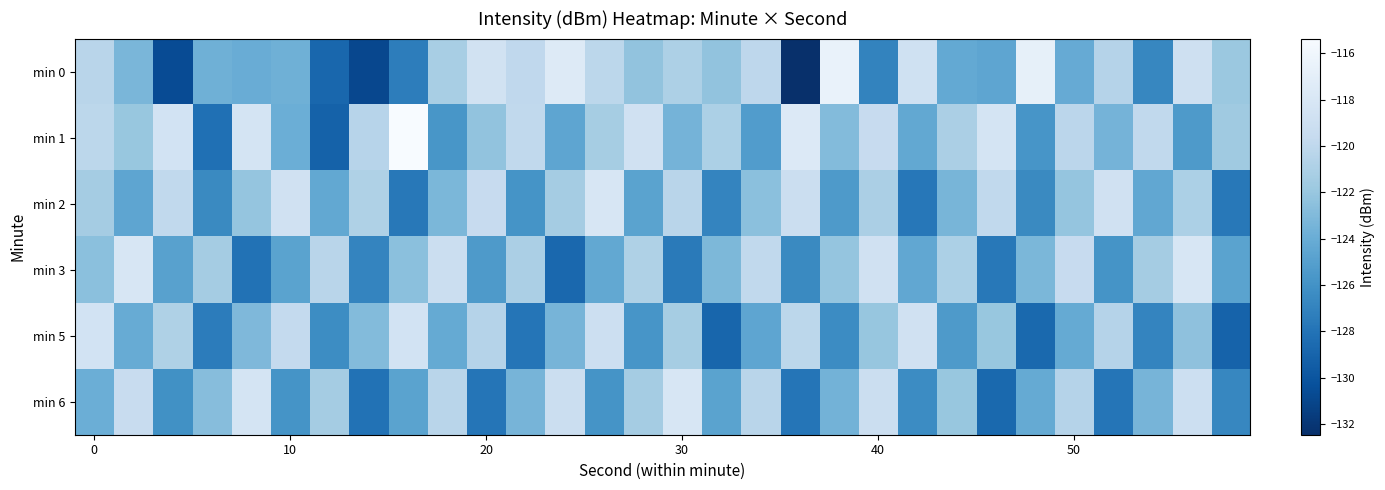

How many data points does each series have?

30